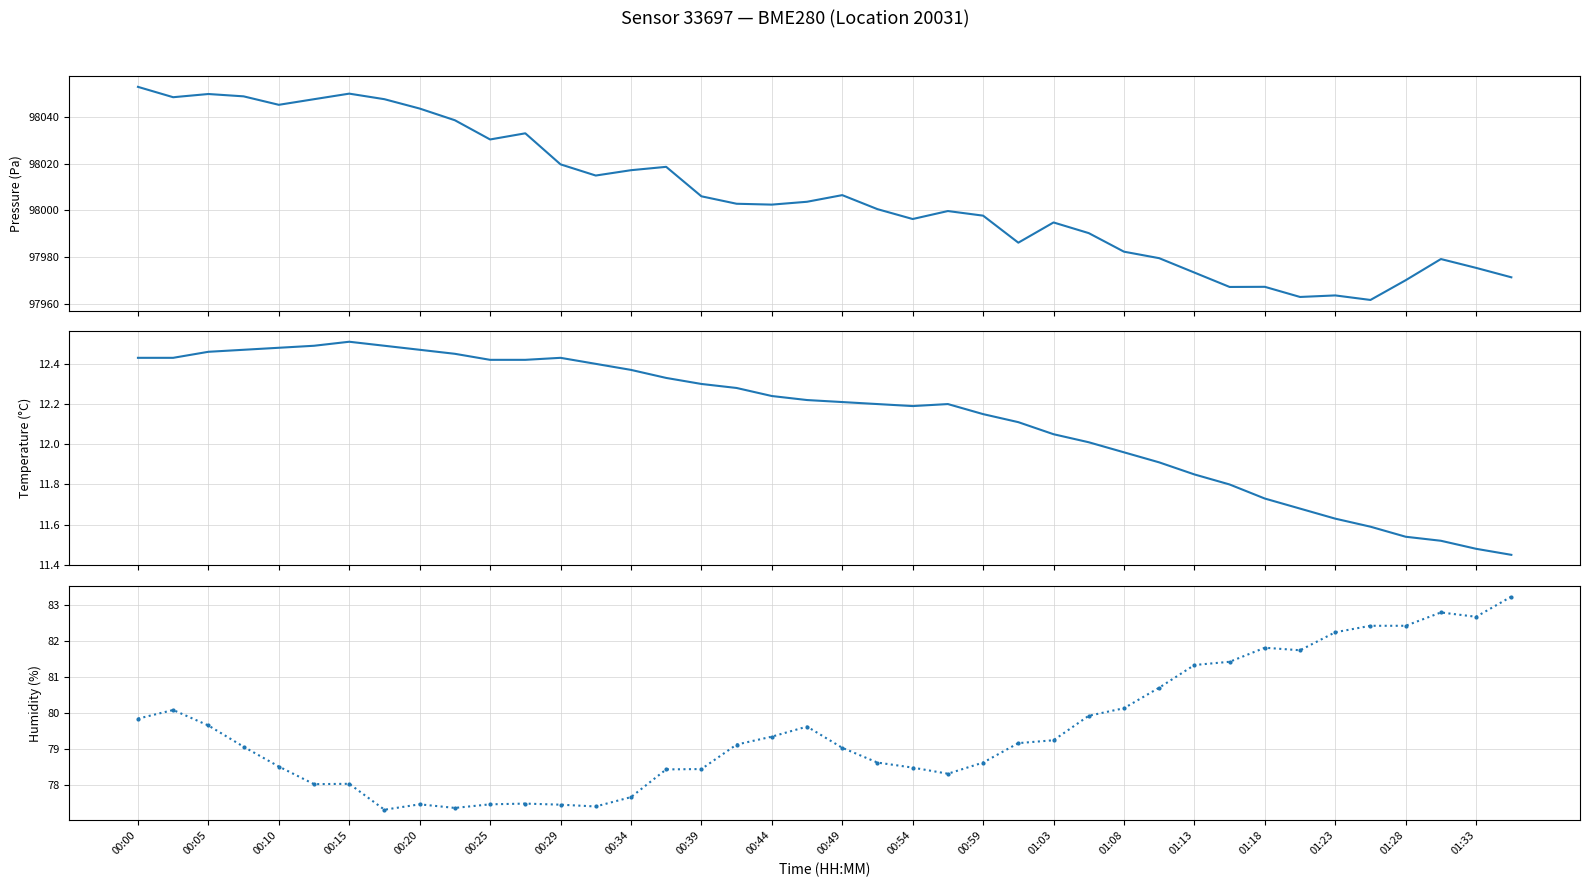

True or false: temperature and pressure cross at least once.

False